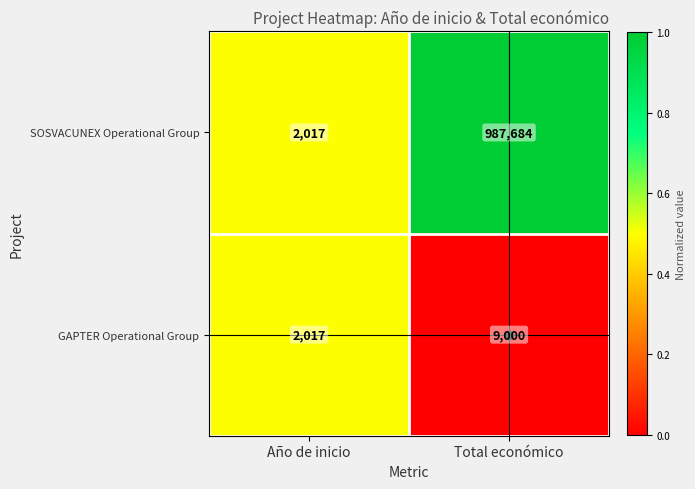

True or false: GAPTER Operational Group has a value of 15160 at Total económico.

False